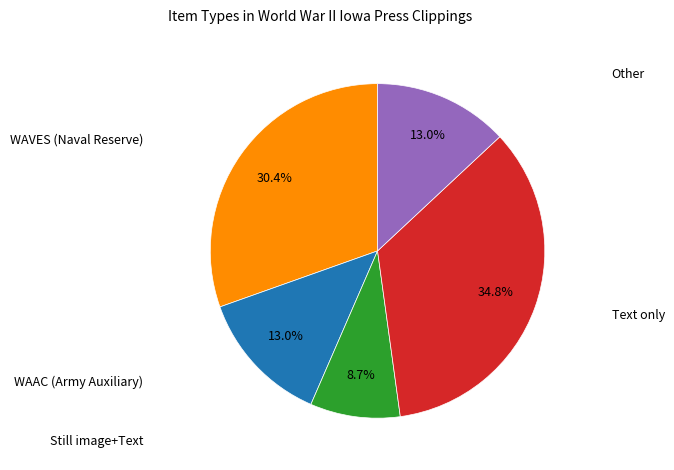

Is there a majority slice in this chart?

No